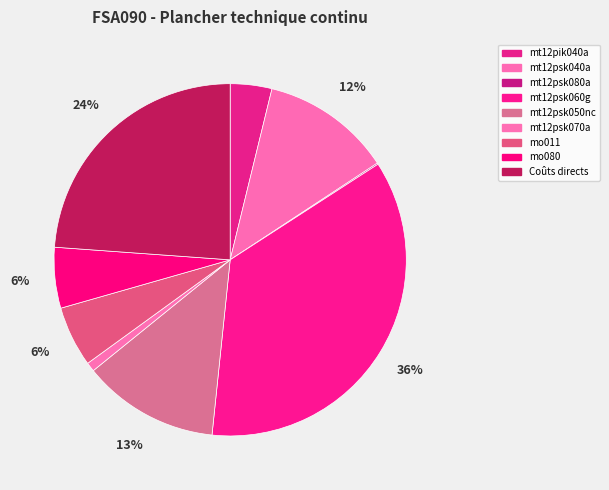

What percentage is the mt12psk050nc slice, to the nearest percent?

13%